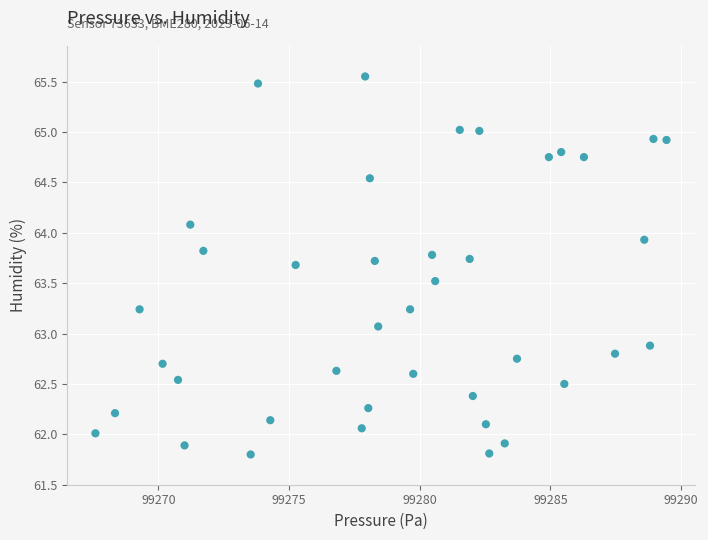

What is the range of X values (max minus min)?

21.9